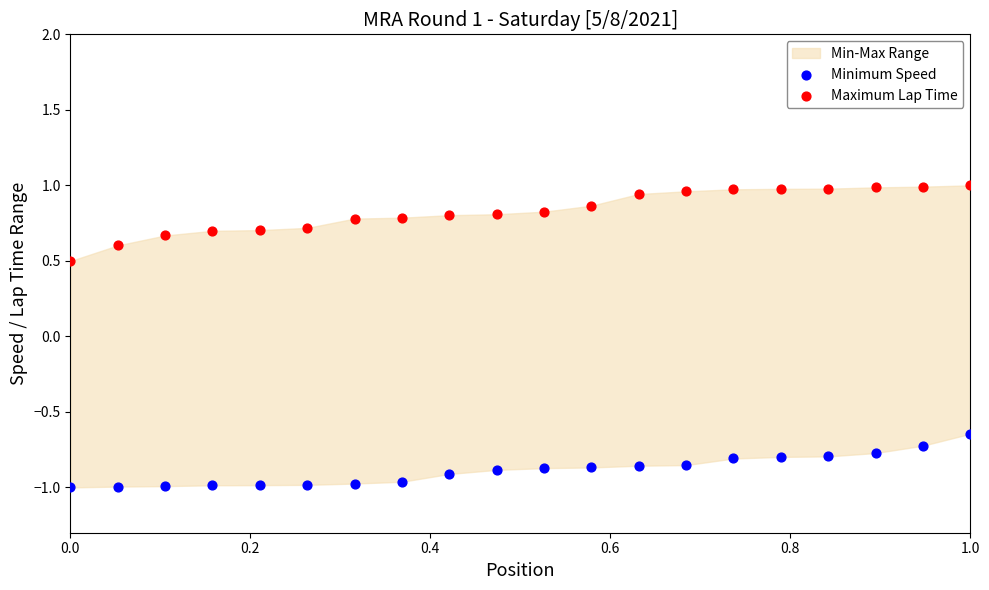

In the Maximum Lap Time series, what Y value is closest to 0?

0.5